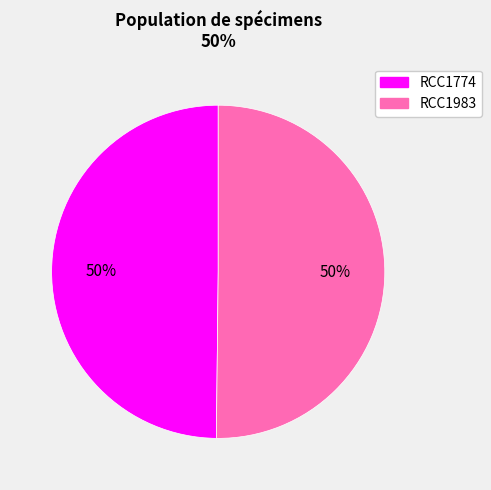

To the nearest percent, what percentage of the pie is RCC1983?

50%